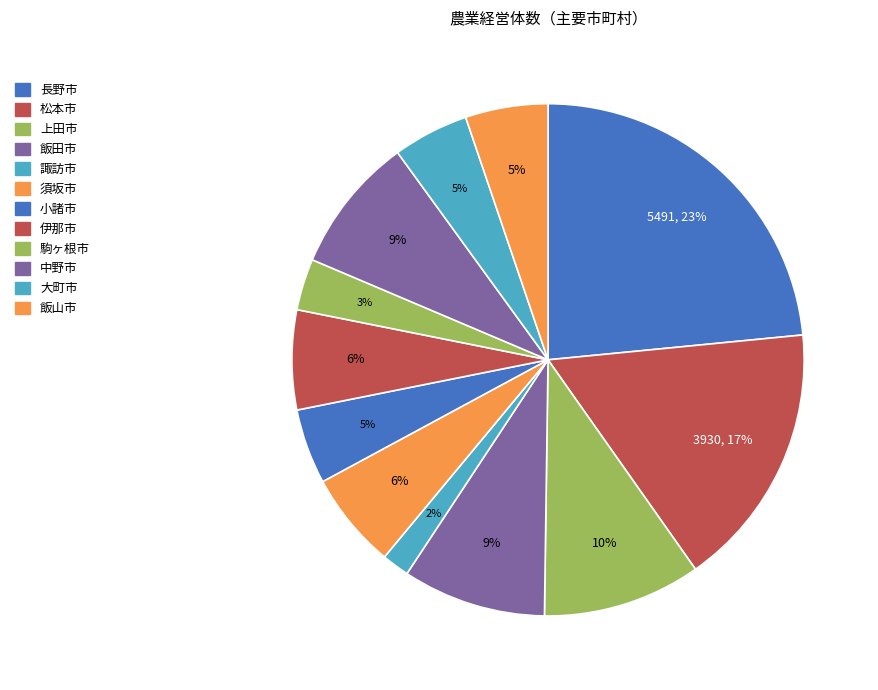

To the nearest percent, what portion does 伊那市 represent?

6%